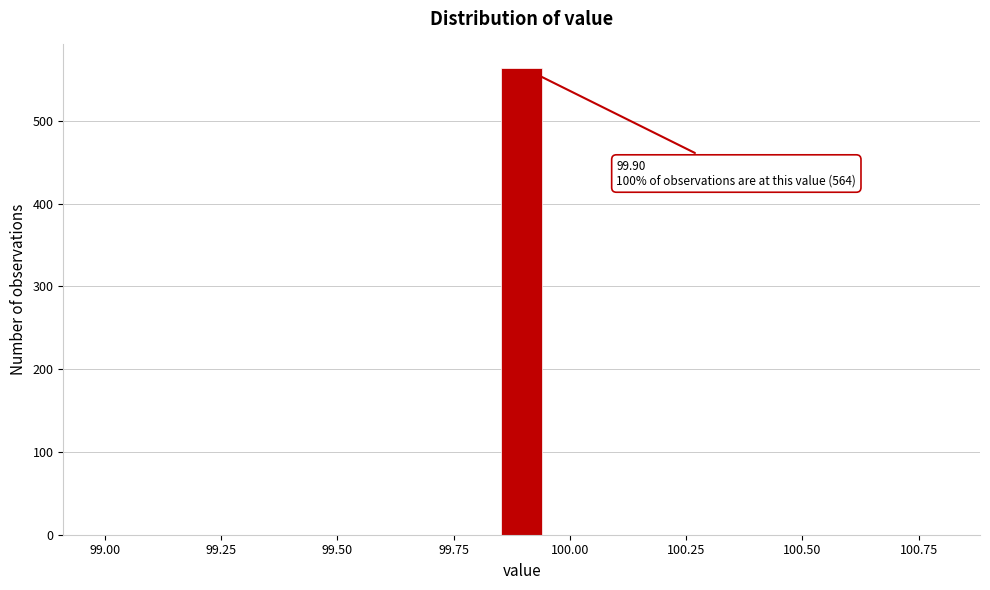

Around what value on the x-axis is the tallest bar? Give the approximate position of its centre, as read against the axis.

99.90